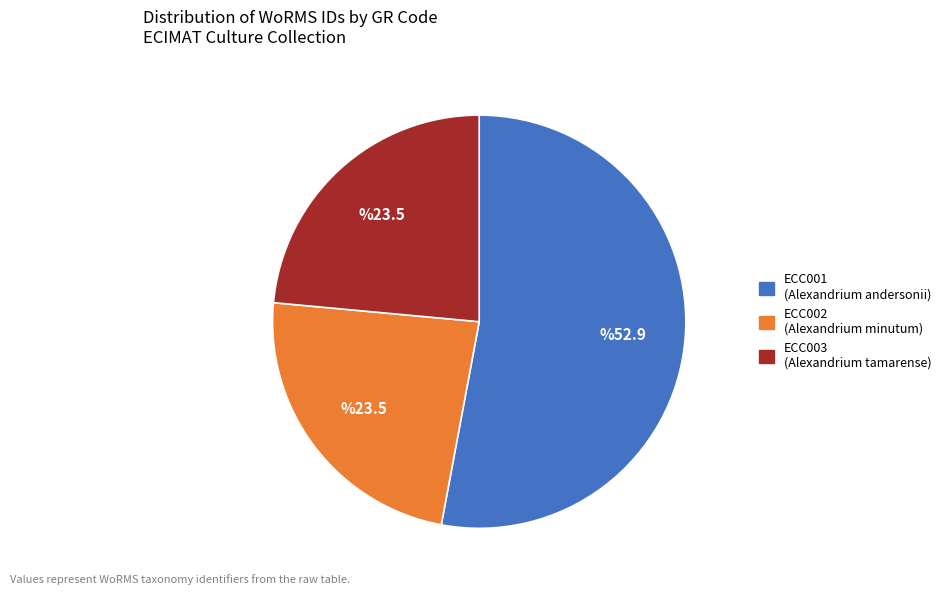

What is the largest slice in the pie chart?

ECC001